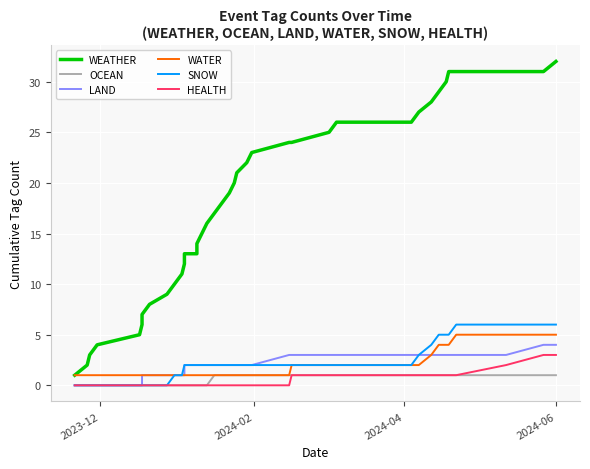

Reading left to right, extract all data points from this chart.

WEATHER: 1	2	3	4	5	6	7	8	9	10	11	12	13	13	13	14	15	16	17	18	19	20	21	22	23	24	24	25	26	26	26	27	28	29	30	31	31	31	31	32
OCEAN: 0	0	0	0	0	0	0	0	0	0	0	0	0	0	0	0	0	0	1	1	1	1	1	1	1	1	1	1	1	1	1	1	1	1	1	1	1	1	1	1
LAND: 0	0	0	0	0	0	1	1	1	1	1	1	2	2	2	2	2	2	2	2	2	2	2	2	2	3	3	3	3	3	3	3	3	3	3	3	3	3	4	4
WATER: 1	1	1	1	1	1	1	1	1	1	1	1	1	1	1	1	1	1	1	1	1	1	1	1	1	1	2	2	2	2	2	2	3	4	4	4	5	5	5	5
SNOW: 0	0	0	0	0	0	0	0	0	1	1	2	2	2	2	2	2	2	2	2	2	2	2	2	2	2	2	2	2	2	2	3	4	5	5	5	6	6	6	6
HEALTH: 0	0	0	0	0	0	0	0	0	0	0	0	0	0	0	0	0	0	0	0	0	0	0	0	0	0	1	1	1	1	1	1	1	1	1	1	1	2	3	3